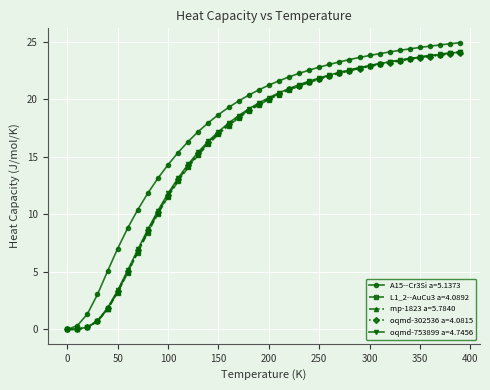

What is the value of the mp-1823 a=5.7840 point at the 22nd from the left?

20.5